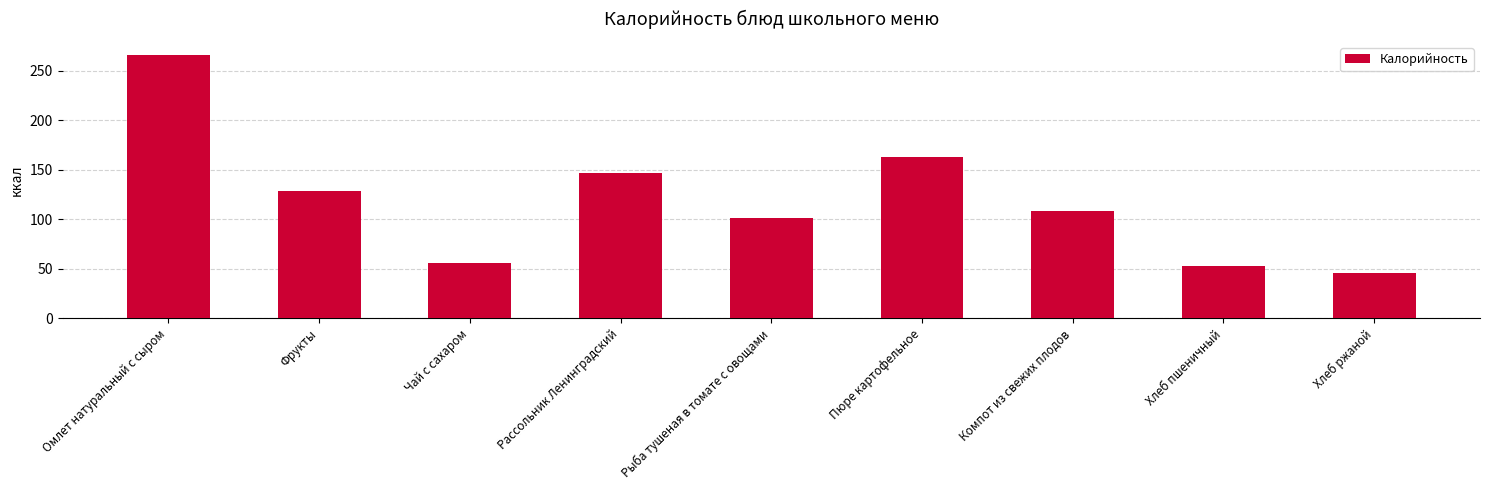

Read the value at Пюре картофельное.

163.0